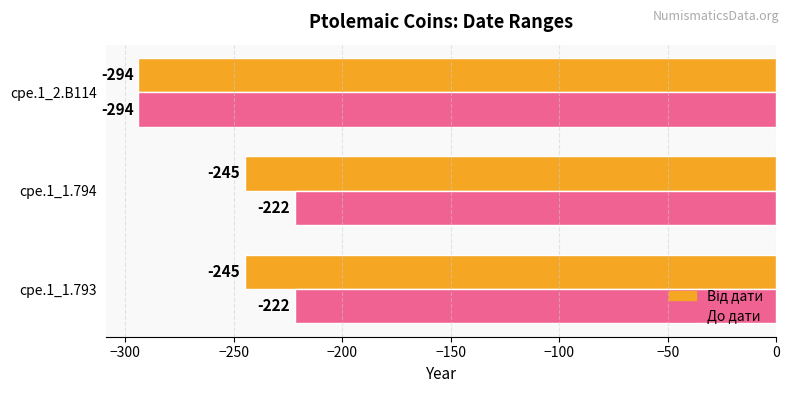

Is it true that До дати equals -222 at cpe.1_1.794?

True